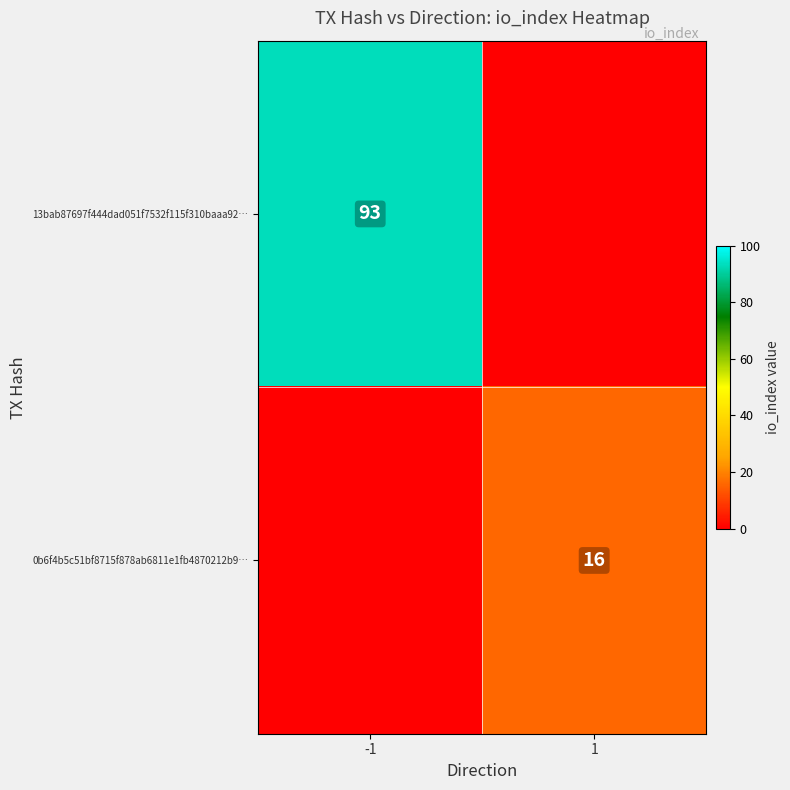

Count the number of data series in this chart.

2